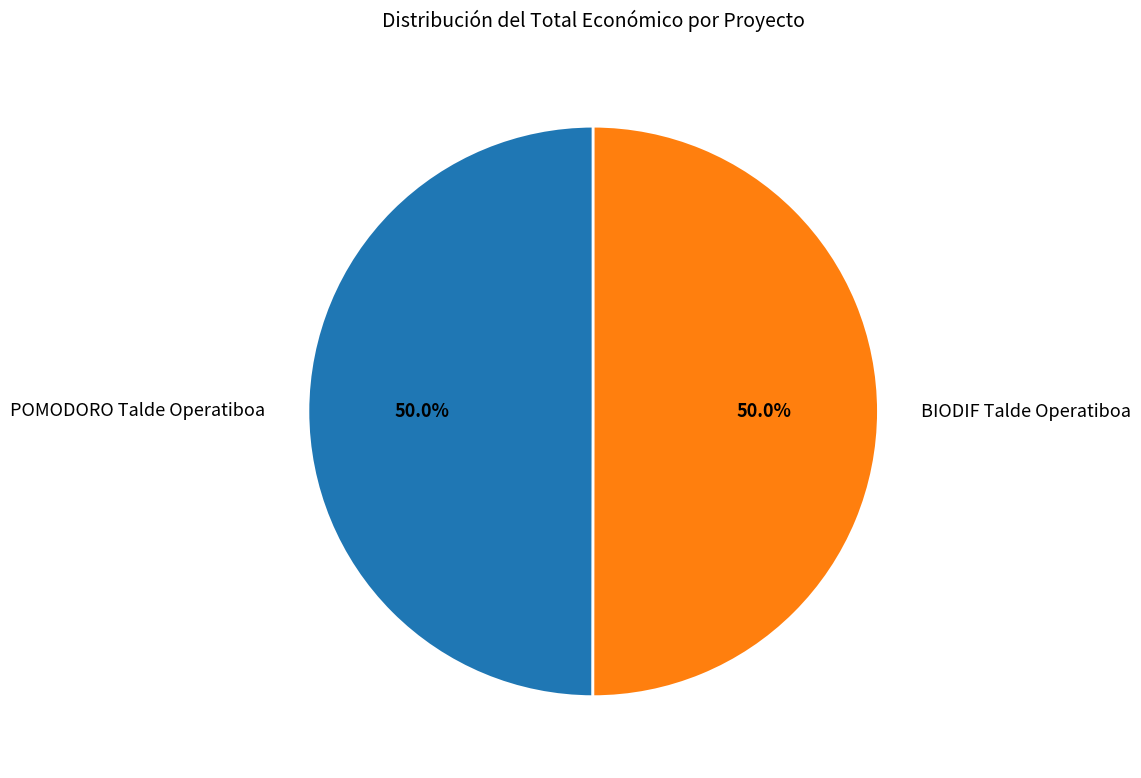

To the nearest percent, what percentage of the pie is BIODIF Talde Operatiboa?

50%